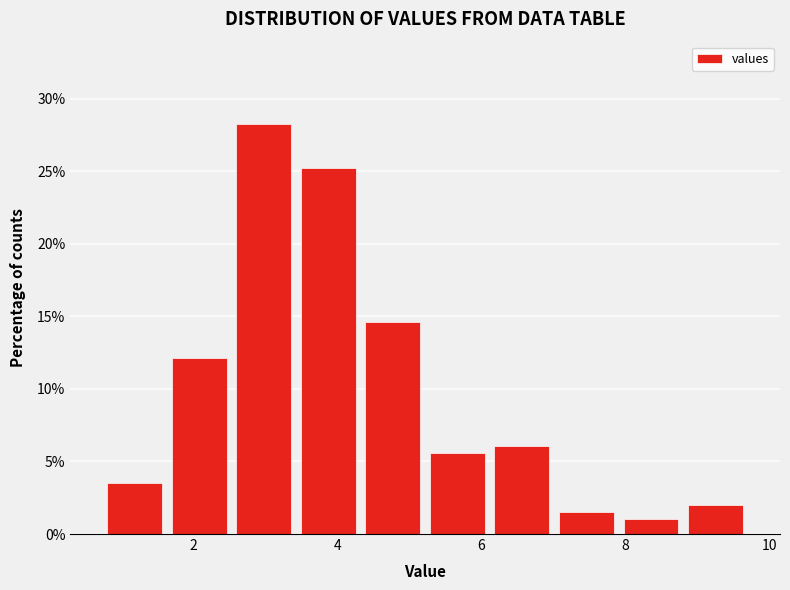

What is the height of the bar covering 5.2 to 6.2 on the x-axis? Neither the bar edges nor the heights are printed on the chart, so give them approximately, as read against the axes.

5.5